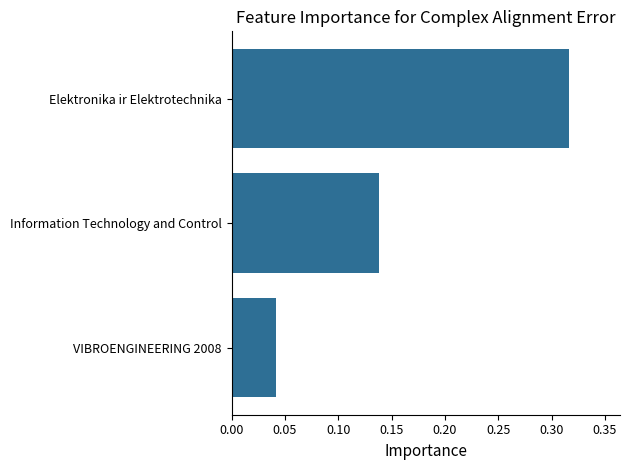

List the labels in order of value, largest first.

Elektronika ir Elektrotechnika, Information Technology and Control, VIBROENGINEERING 2008